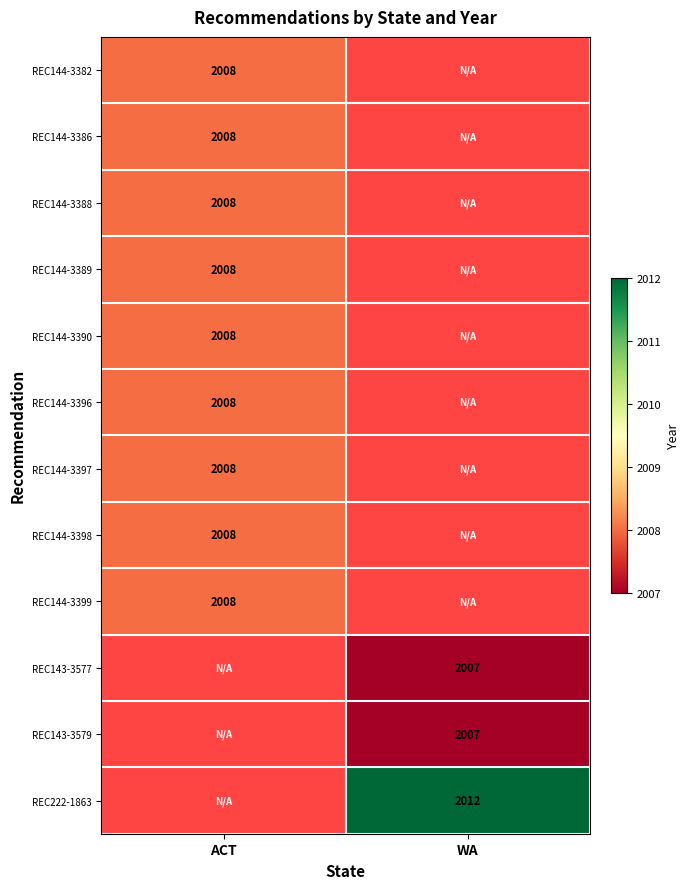

How many distinct data groups are displayed?

12